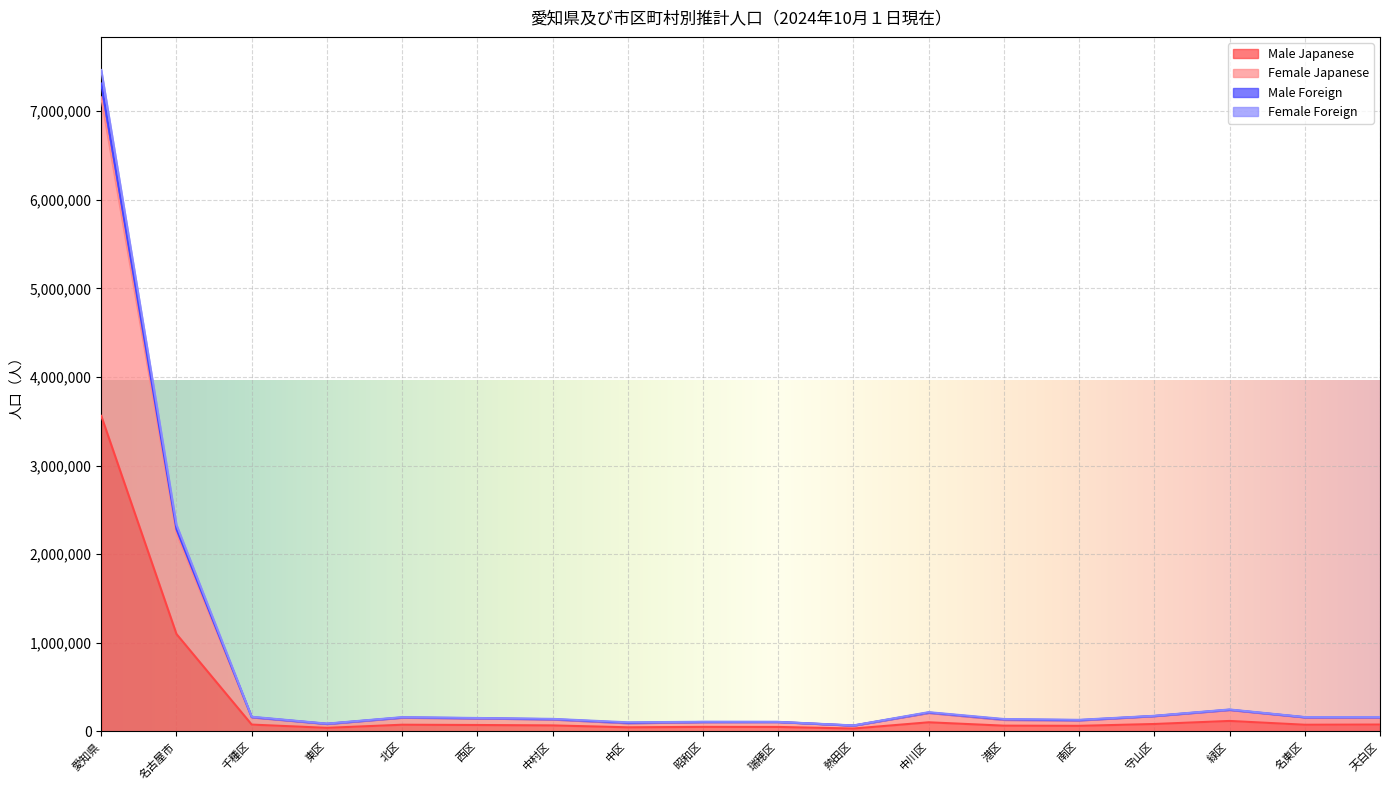

Between 南区 and 千種区, which is larger?

千種区